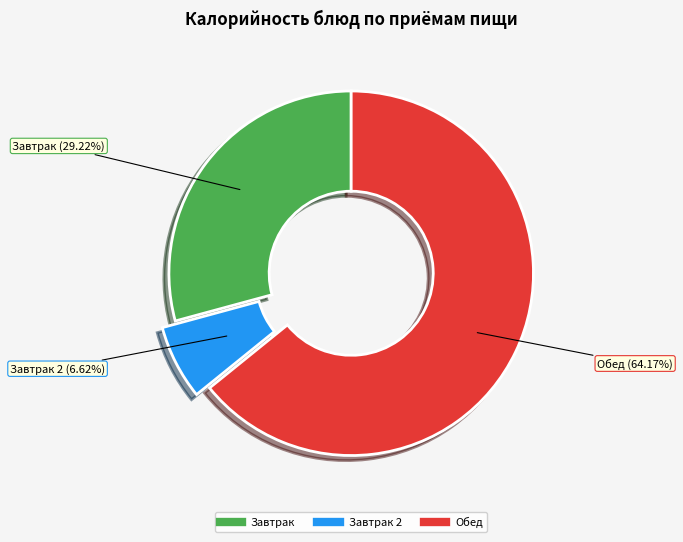

Is there a majority slice in this chart?

Yes